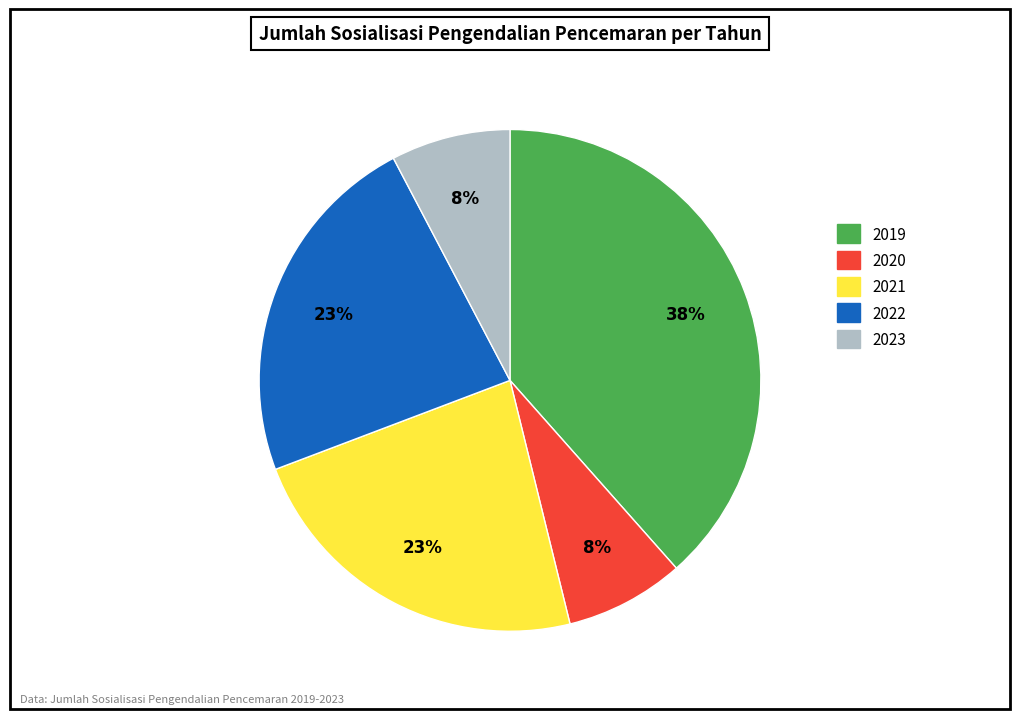

Do 2019 and 2023 together represent more than half of the pie?

No